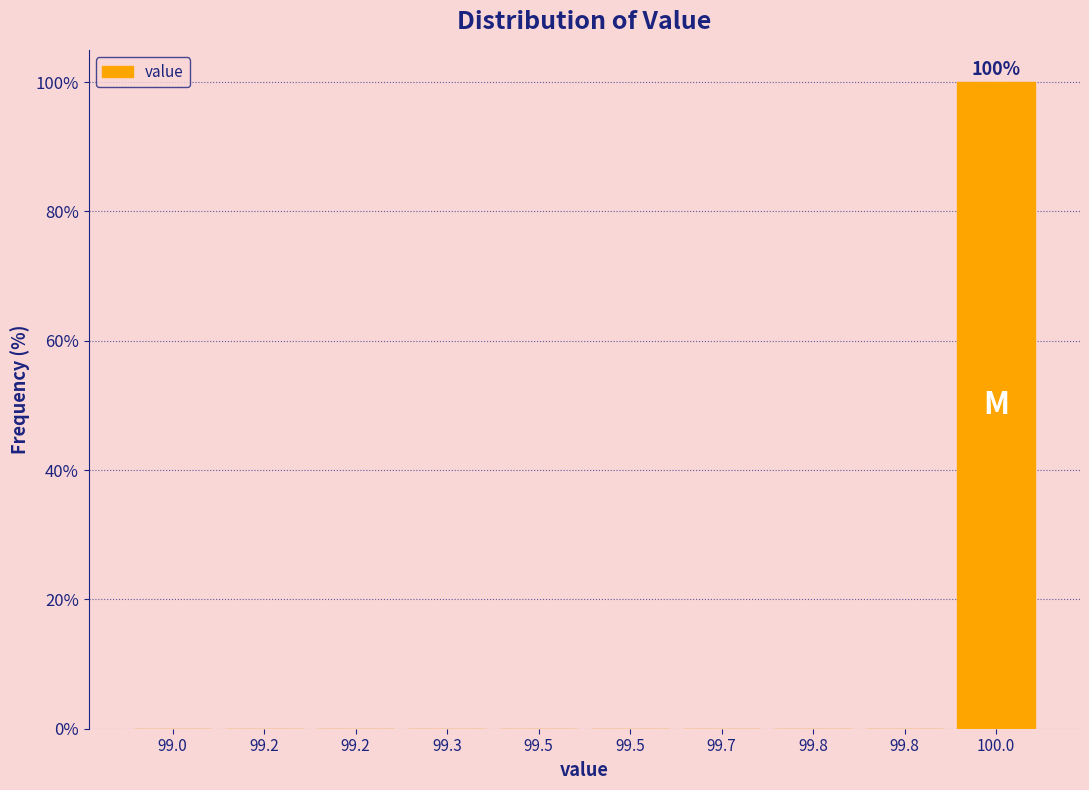

How many distinct data groups are displayed?

1